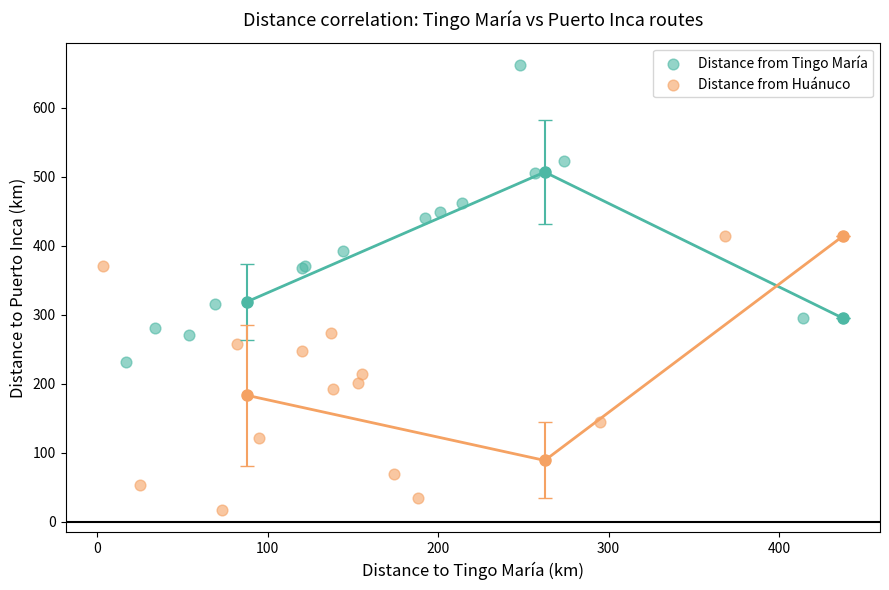

Which series has the widest spread of Y values?

Distance from Tingo María